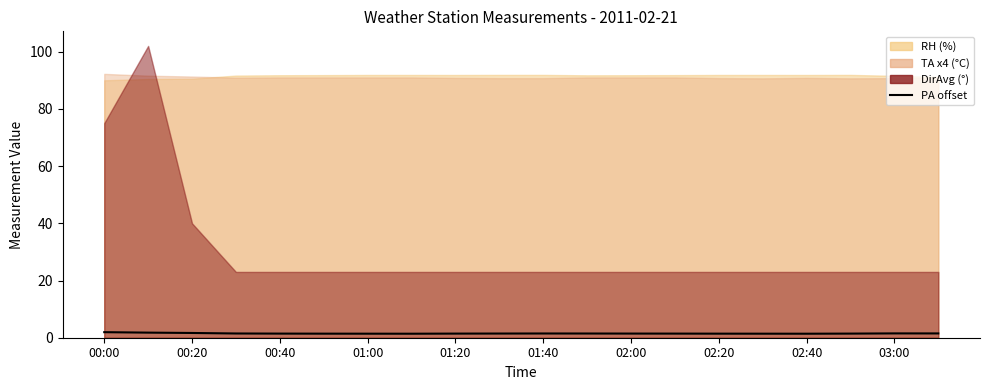

At which label is the value closest to 1?

02:20